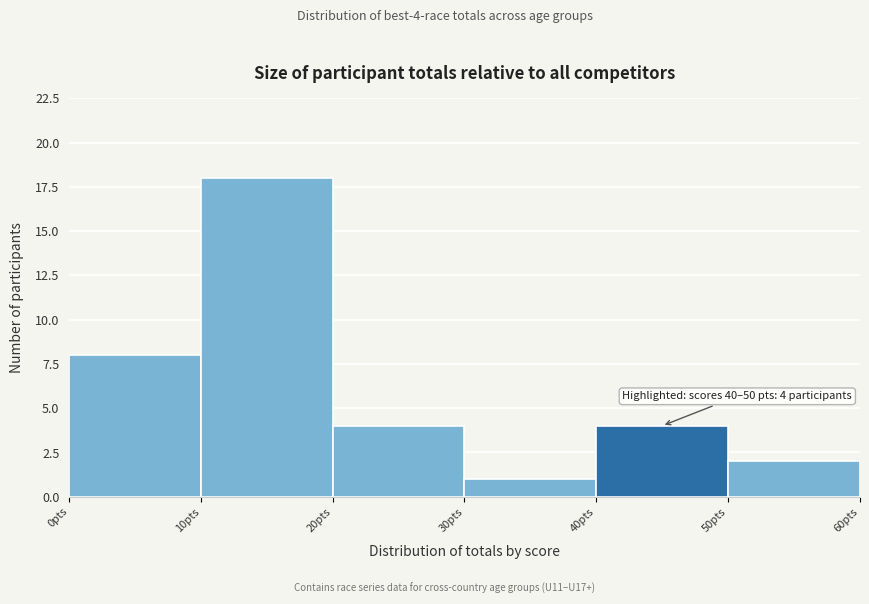

Which range on the x-axis has the tallest bar?

10 to 20